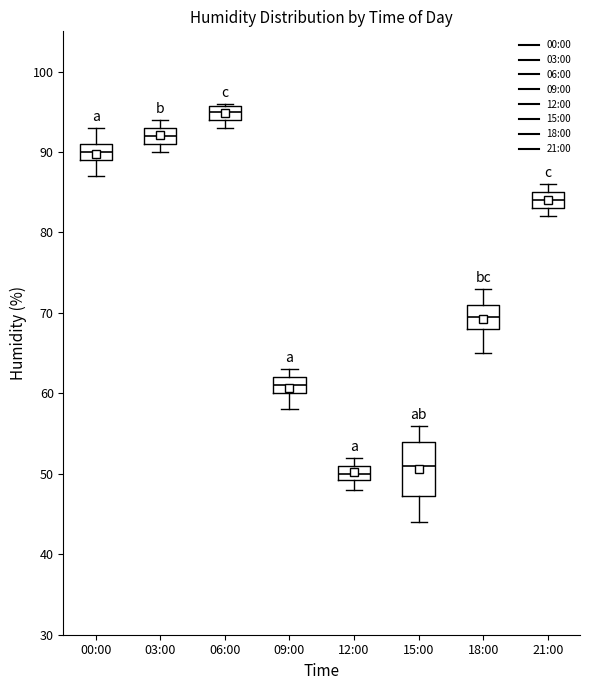

Which box's median line is the lowest?

12:00